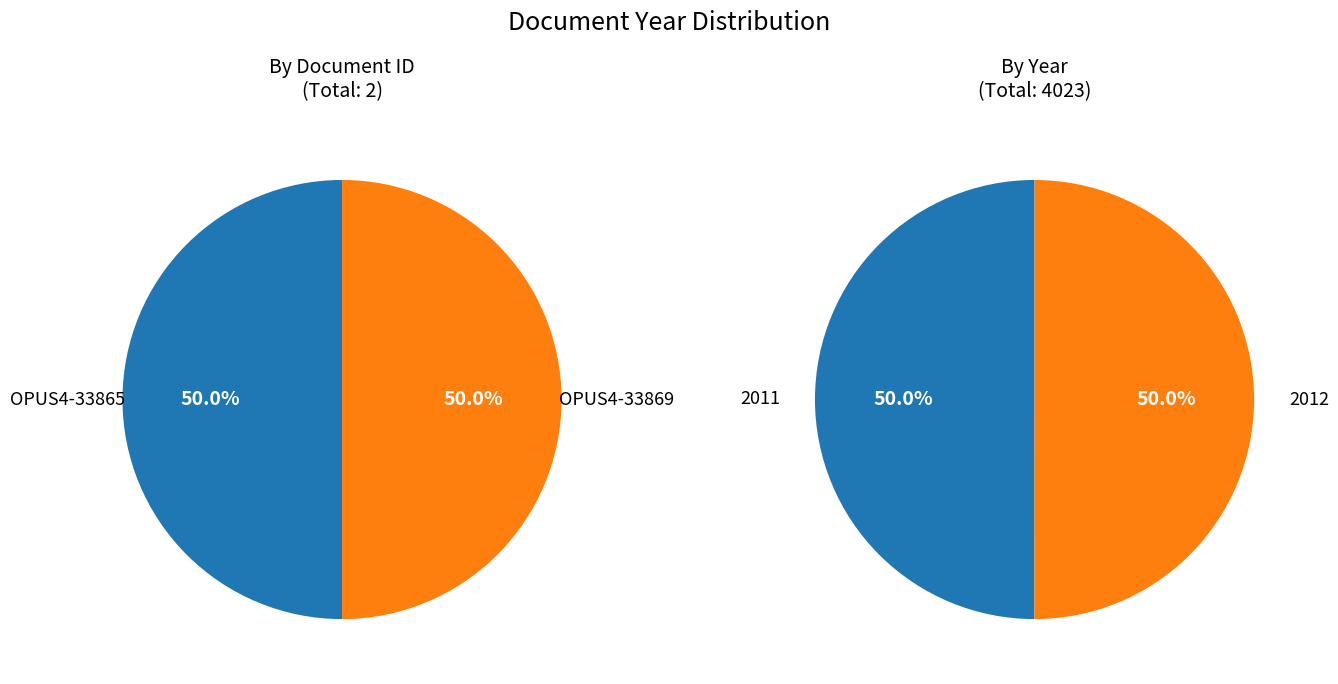

What is the largest slice in the pie chart?

OPUS4-33869